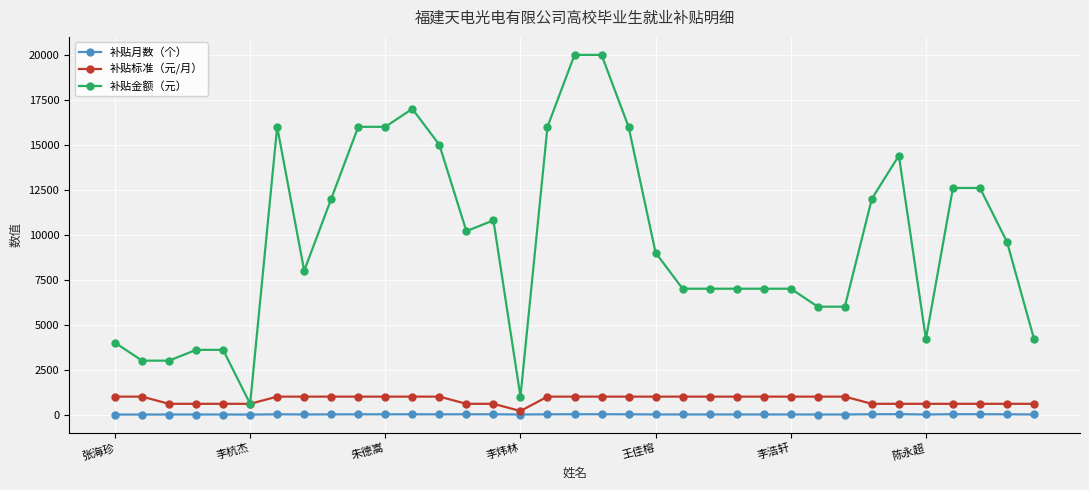

What is the value of the 补贴金额（元） point at the 26th from the left?

7000